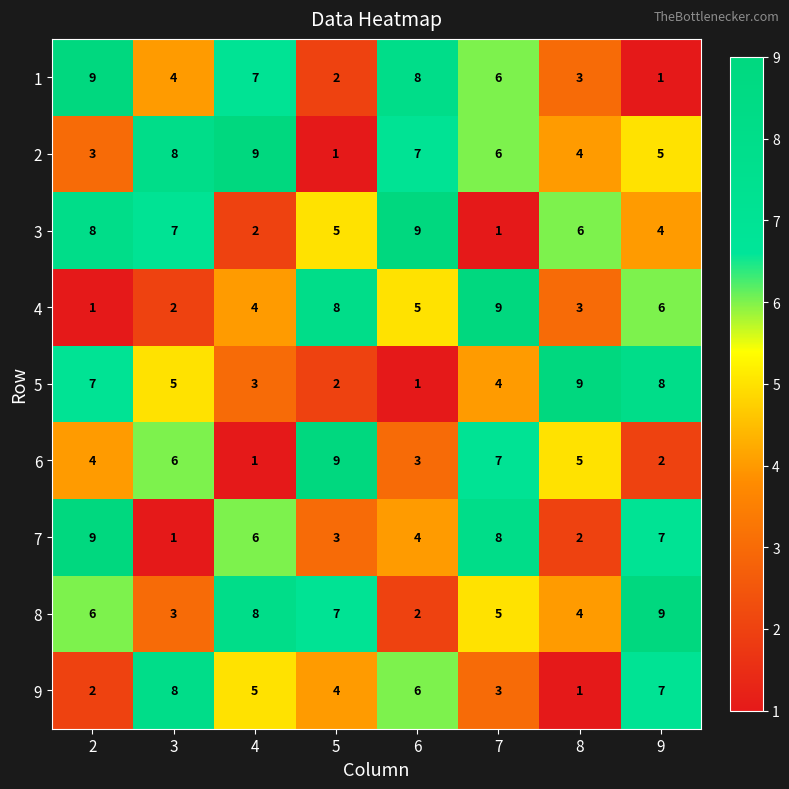

The 6 series shows 5 at 8. True or false?

True